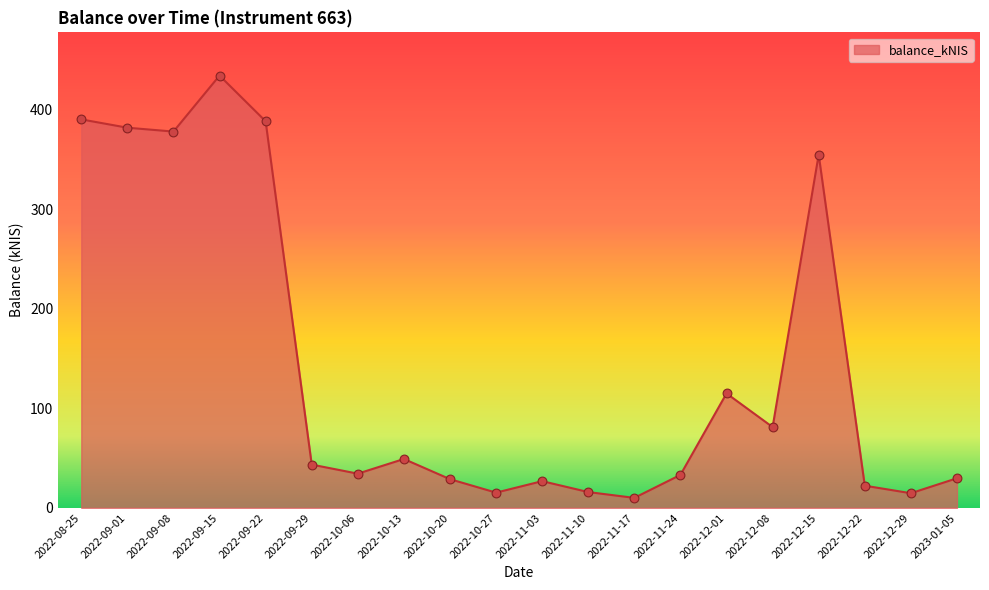

What is the change in value from 2022-10-06 to 2022-10-13?

+14.7